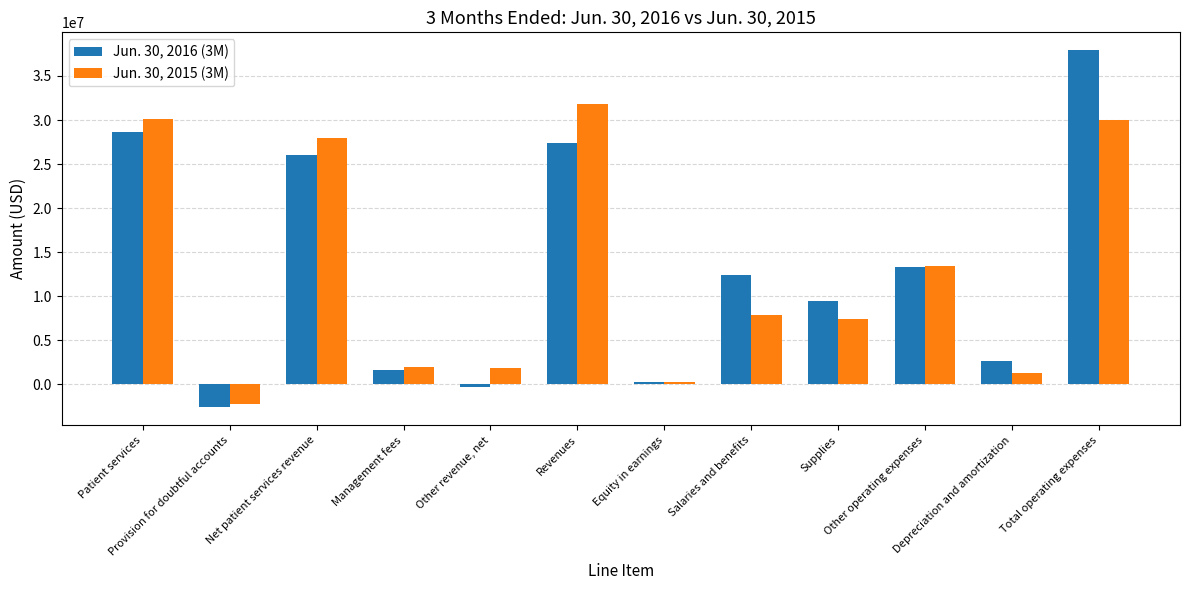

What is the value of the Jun. 30, 2016 (3M) bar at the 4th from the left?

1639679